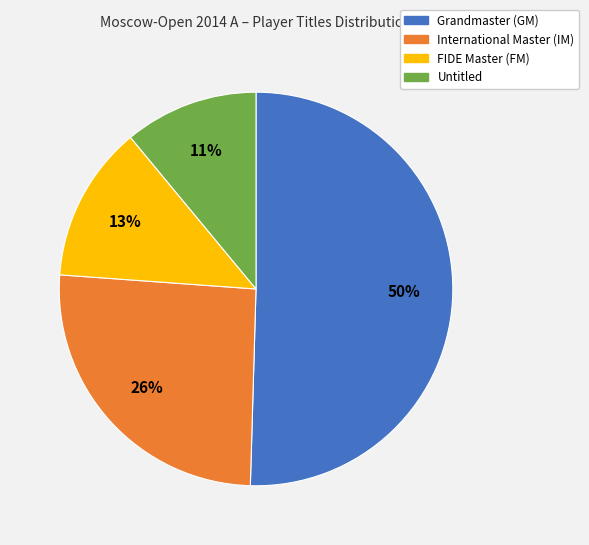

How many segments does this pie chart have?

4